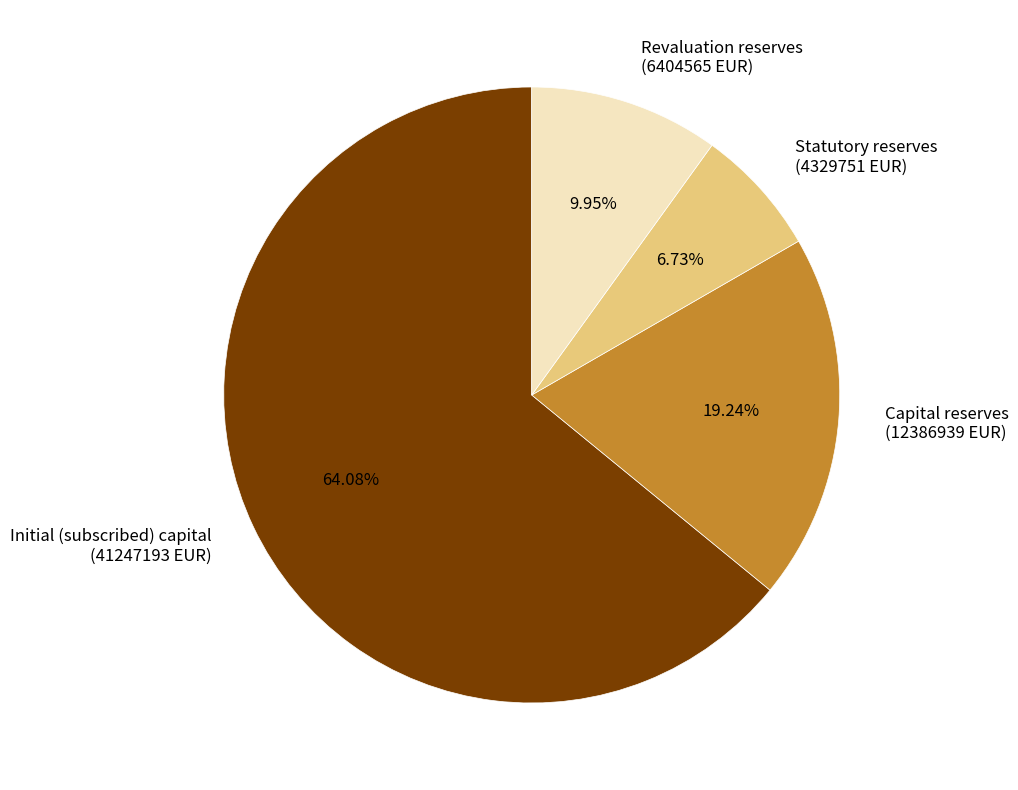

Do Capital reserves (12386939 EUR) and Initial (subscribed) capital (41247193 EUR) together represent more than half of the pie?

Yes